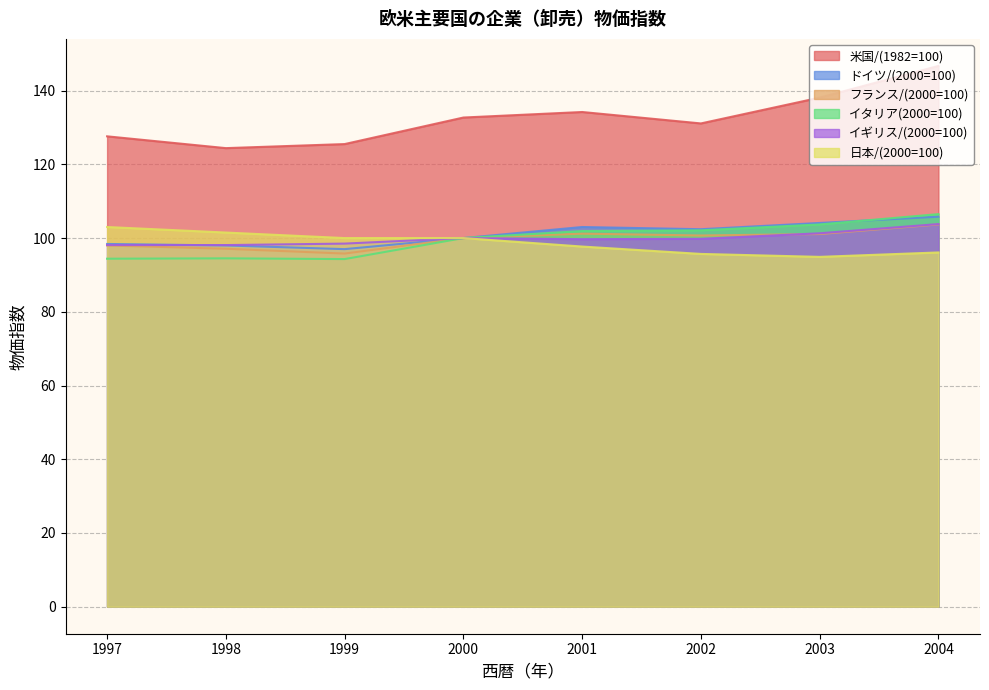

What is the lowest value of the フランス/(2000=100) series?

95.8